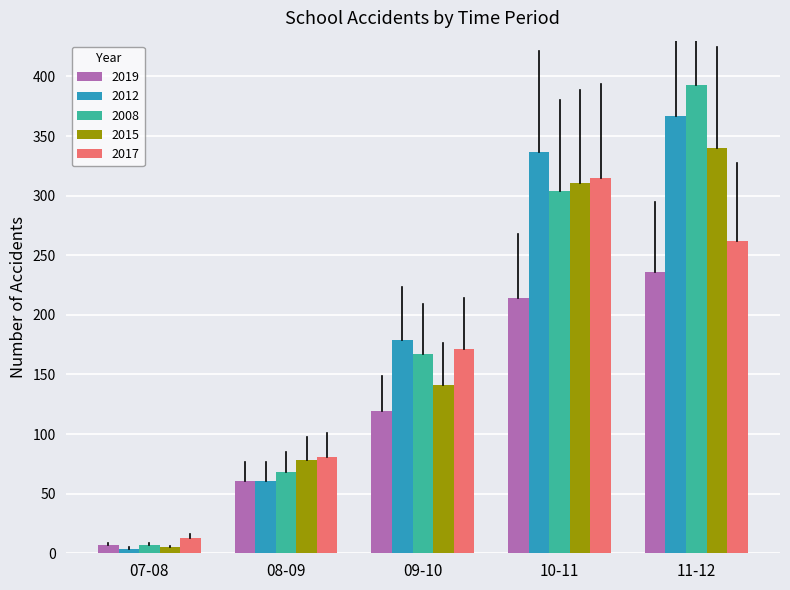

Reading left to right, what are all the values shown in this chart?

2019: 07-08=7	08-09=61	09-10=119	10-11=214	11-12=236
2012: 07-08=4	08-09=61	09-10=179	10-11=337	11-12=367
2008: 07-08=7	08-09=68	09-10=167	10-11=304	11-12=393
2015: 07-08=5	08-09=78	09-10=141	10-11=311	11-12=340
2017: 07-08=13	08-09=81	09-10=171	10-11=315	11-12=262